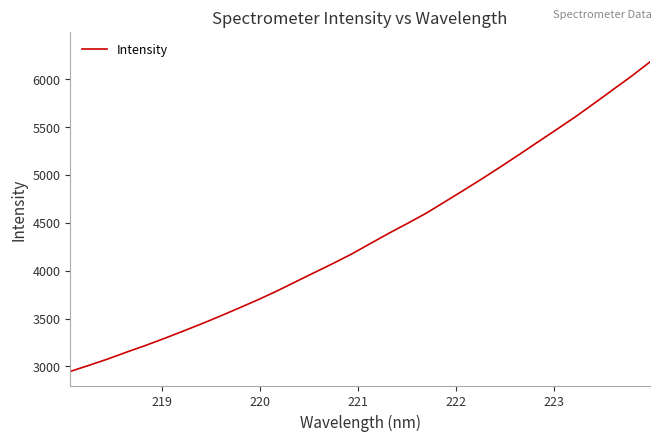

What is the difference between the maximum and minimum values?

3231.9